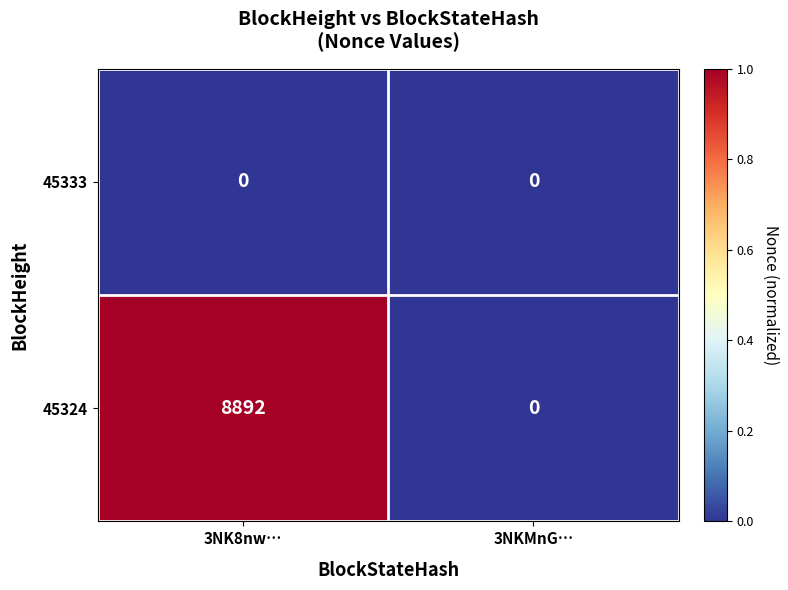

Which series has the widest spread of values?

45324